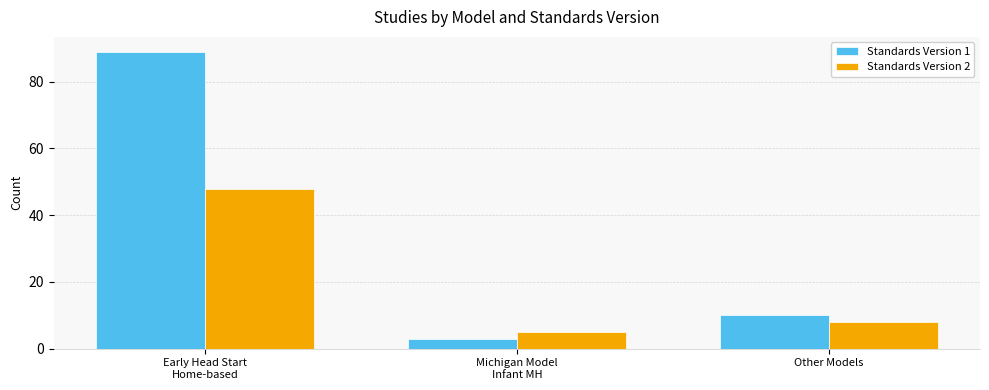

How many bars are there in total?

6